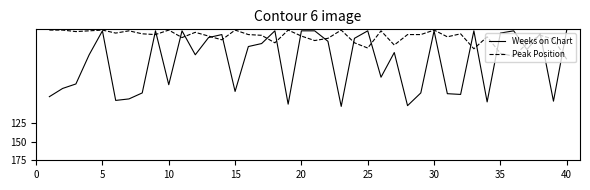

Which series has the widest spread of values?

Weeks on Chart